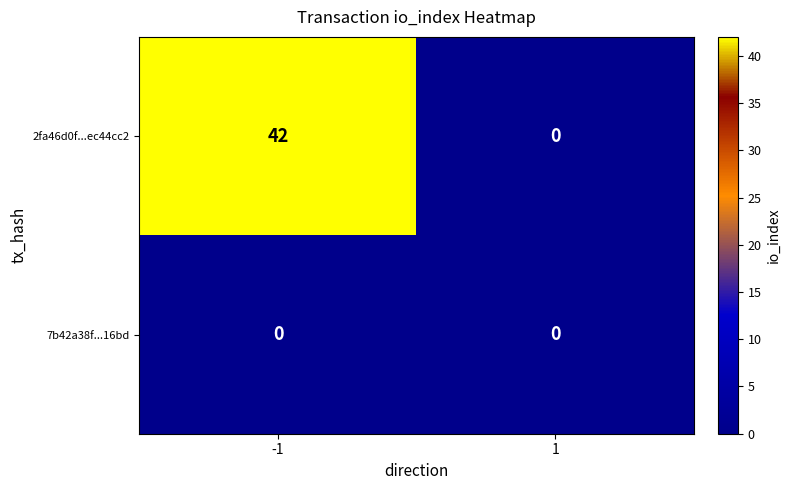

The 7b42a38f...16bd series shows 0 at -1. True or false?

True